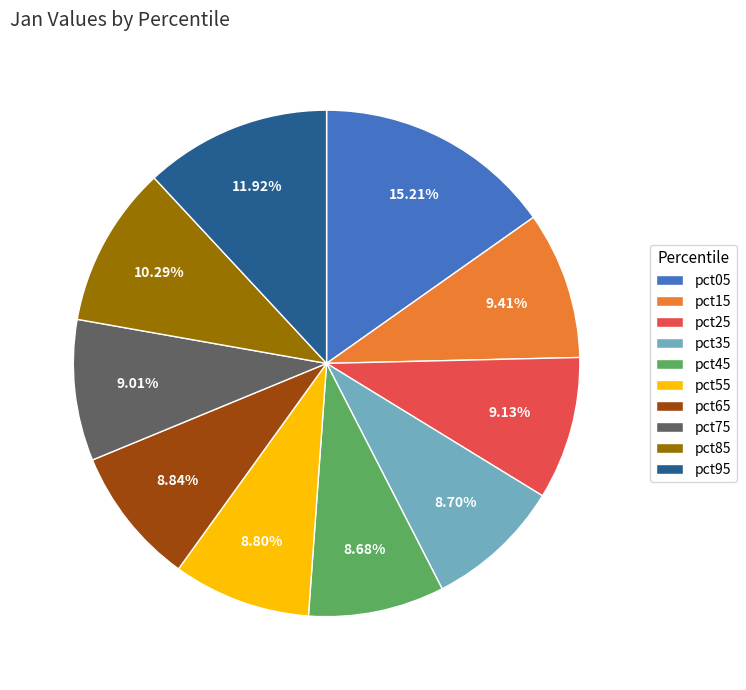

What is the largest slice in the pie chart?

pct05